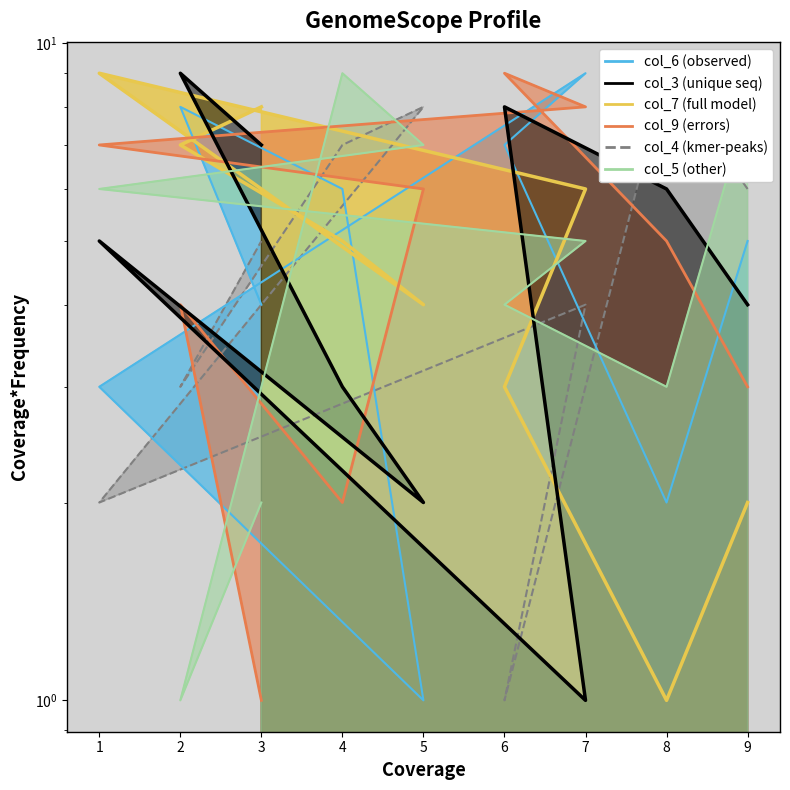

Does the chart display data point markers on the line(s)?

No